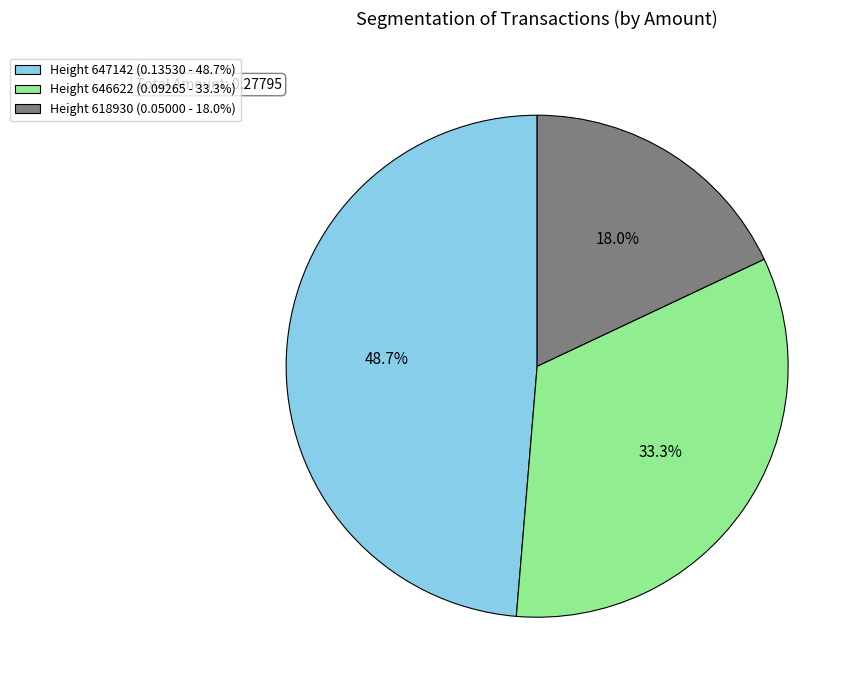

To the nearest percent, what is the difference between the Height 646622 and Height 618930 slice percentages?

15%